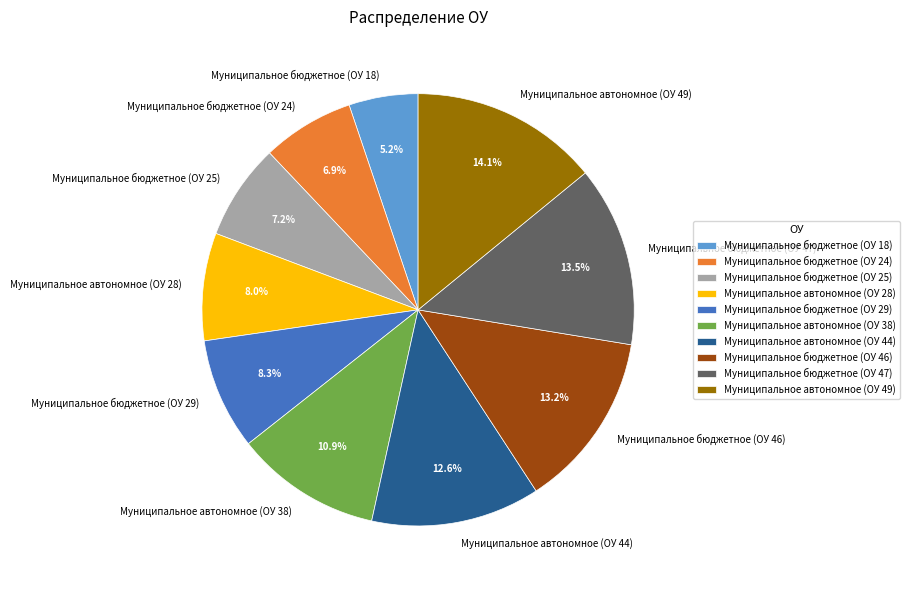

Which has a higher value, Муниципальное автономное (ОУ 38) or Муниципальное бюджетное (ОУ 29)?

Муниципальное автономное (ОУ 38)